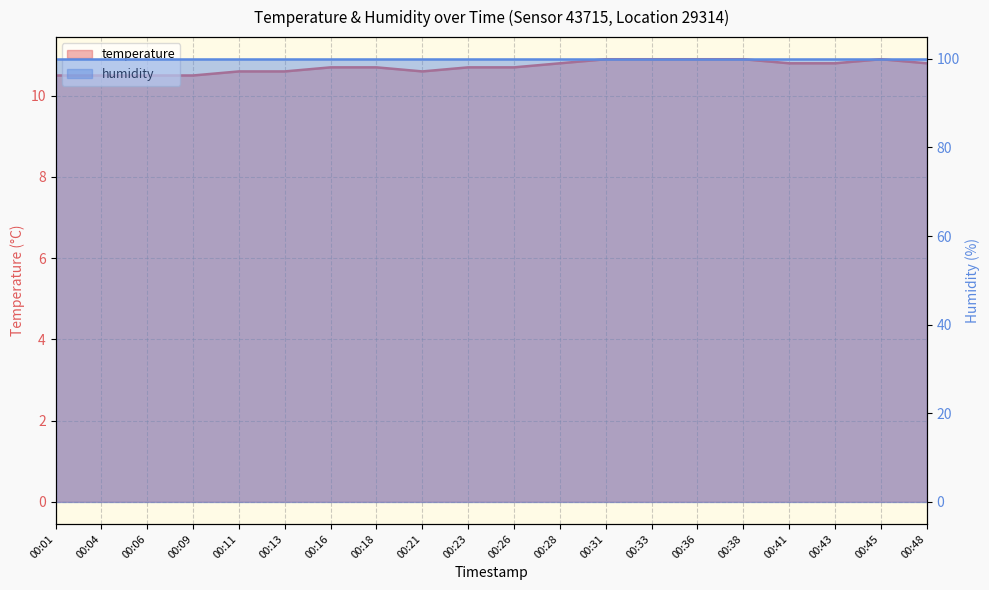

Rank the series by their maximum value, from highest to lowest.

humidity, temperature